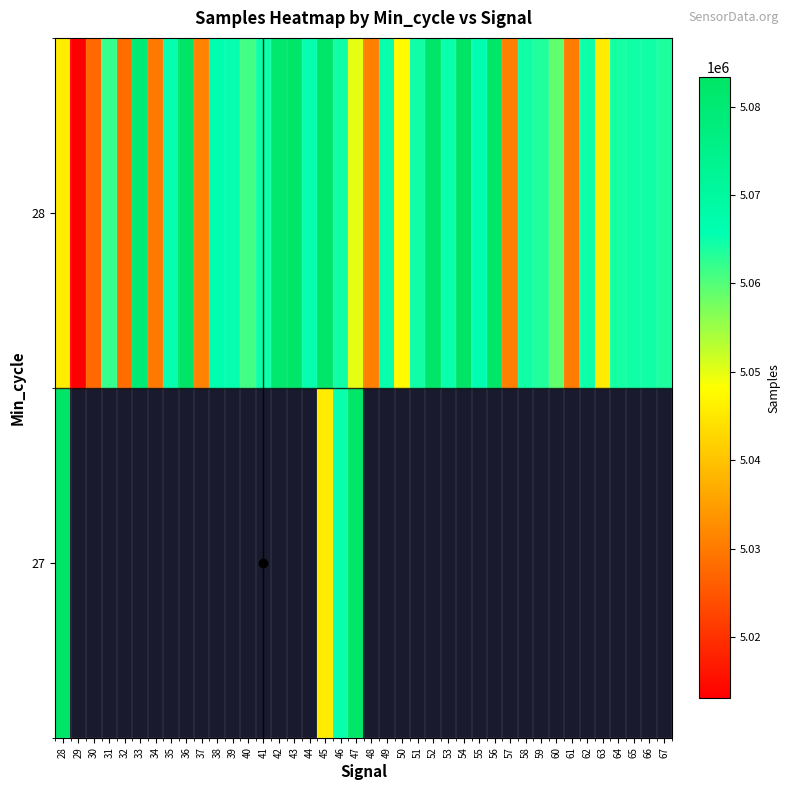

List the series in order of their peak value, highest first.

28, 27